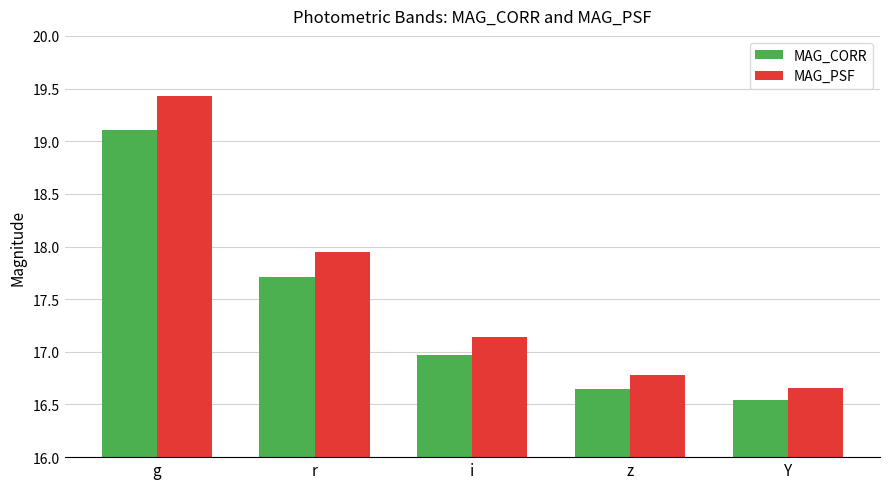

Which category has the highest value across all series?

g